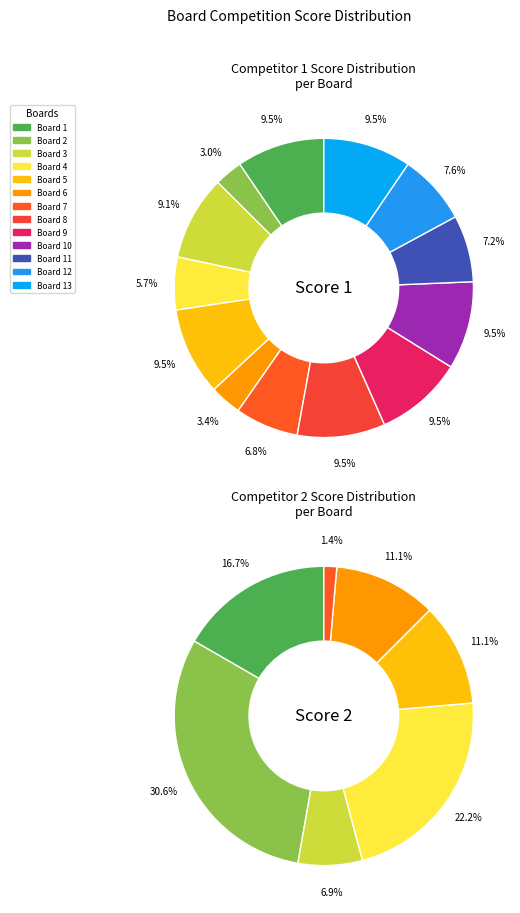

How many segments does this pie chart have?

13